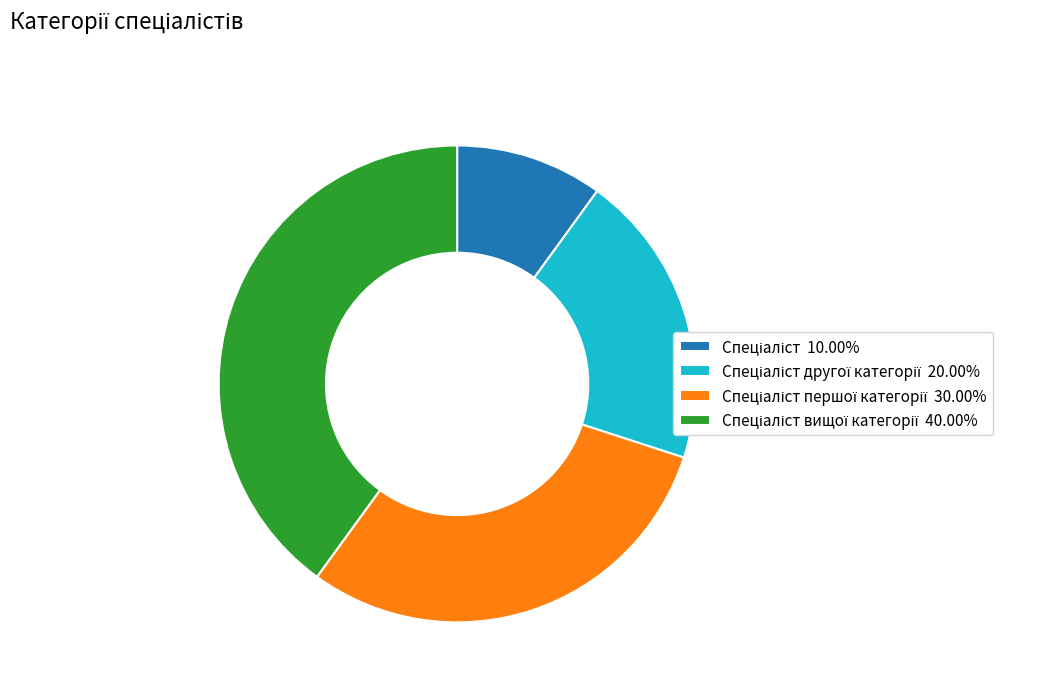

Does any single category account for the majority?

No